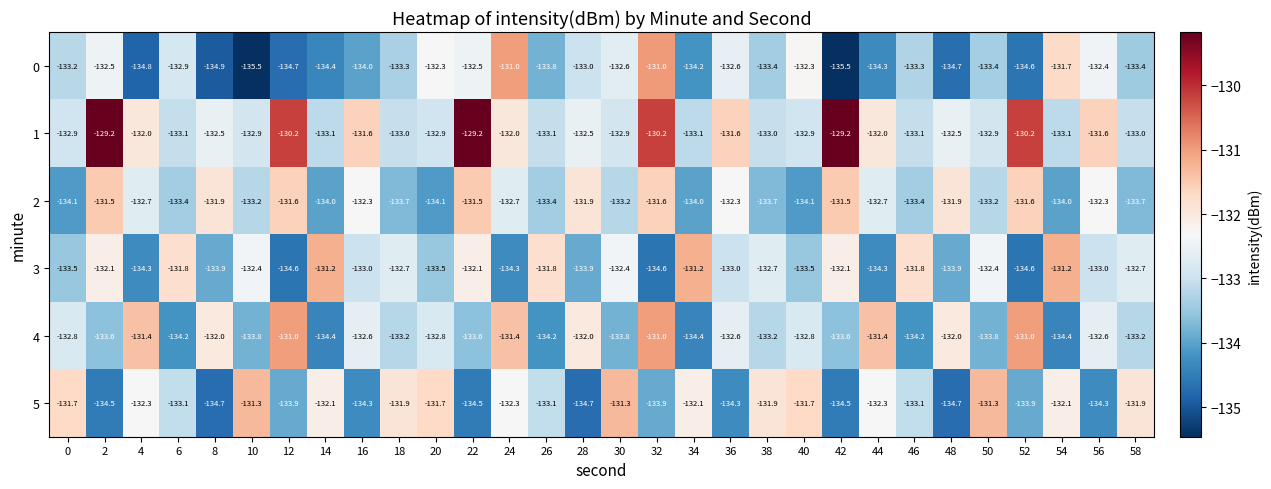

What is the spread (max minus min) of values at 18?

1.8